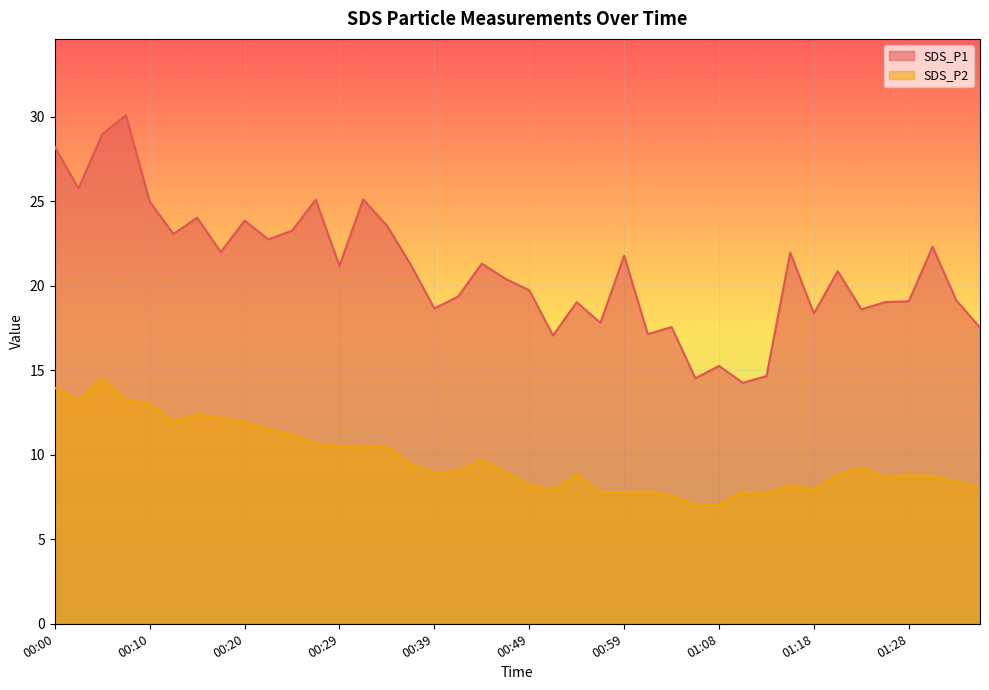

Which series has the widest spread of values?

SDS_P1